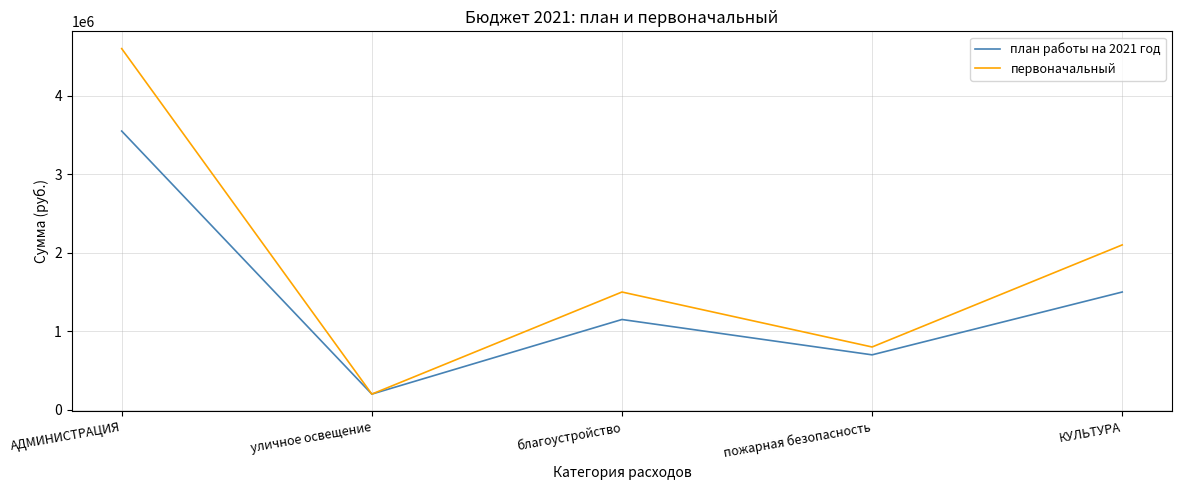

Reading left to right, transcribe all the data shown in this chart.

план работы на 2021 год: 3550000	200000	1150000	700000	1500000
первоначальный: 4600000	200000	1500000	800000	2100000